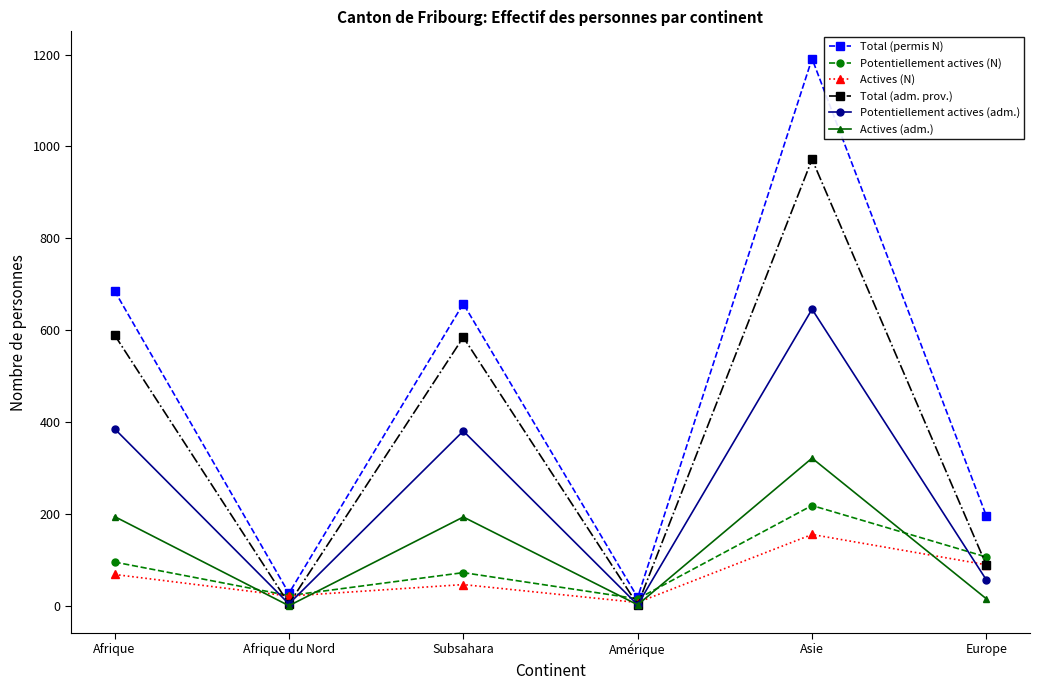

What is the total value across all series at Afrique du Nord?

84